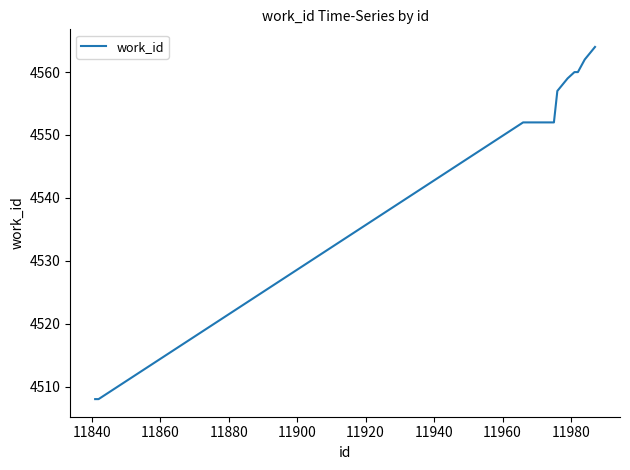

What is the maximum value shown in the chart?

4564